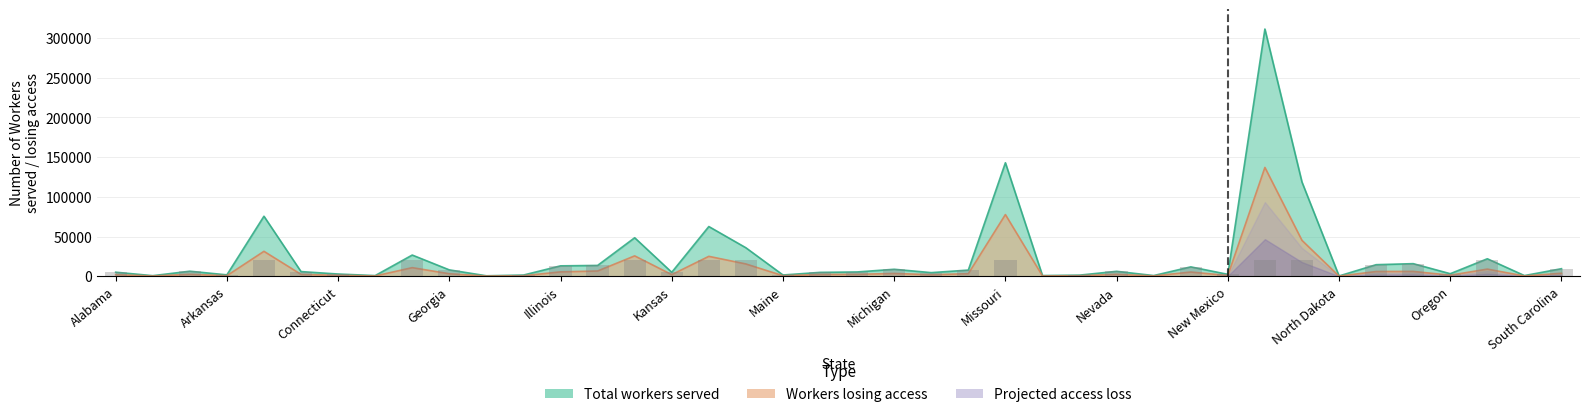

Is it true that Workers losing access equals 25648 at Iowa?

True